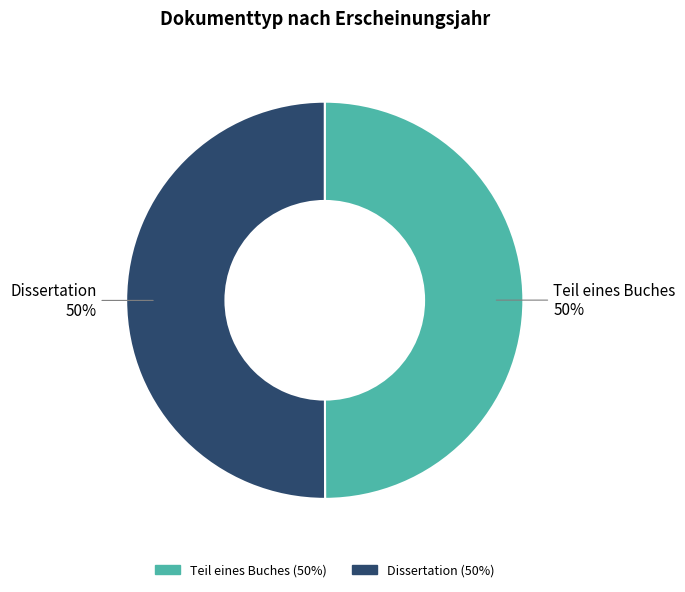

Is the sum of Teil eines Buches and Dissertation greater than half?

Yes